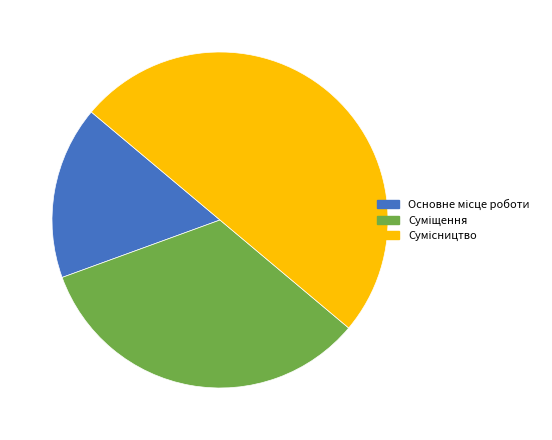

To the nearest percent, what is the average slice percentage?

33%